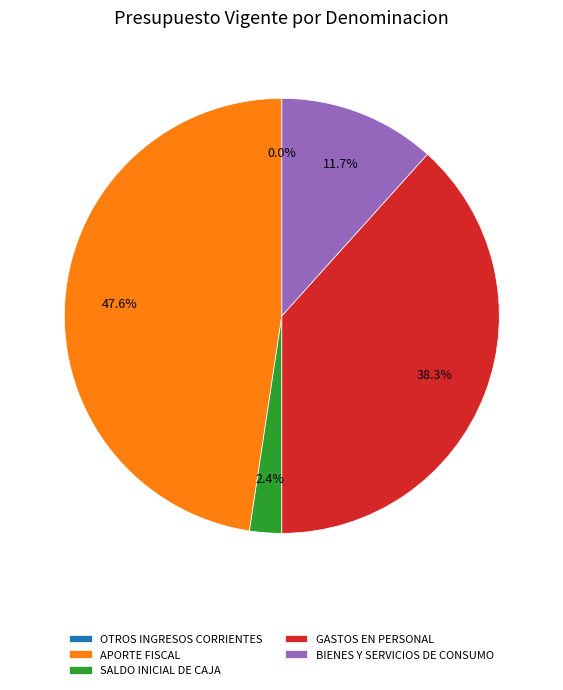

Does any single category account for the majority?

No